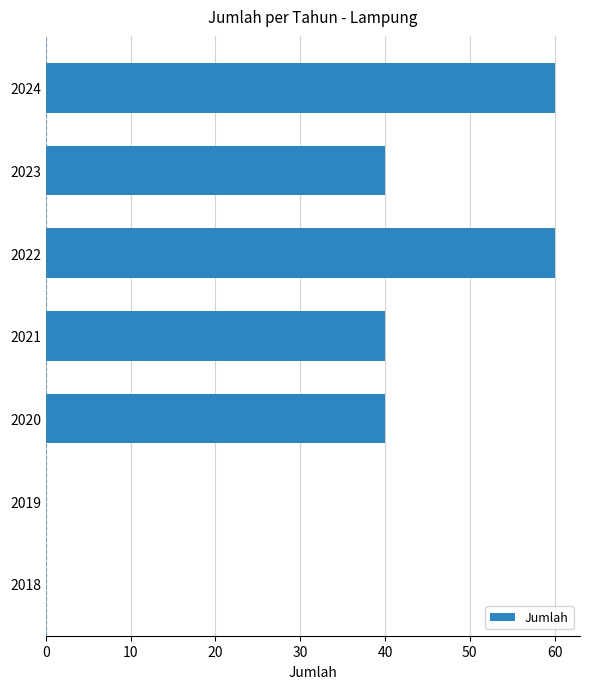

What is the maximum value shown in the chart?

60